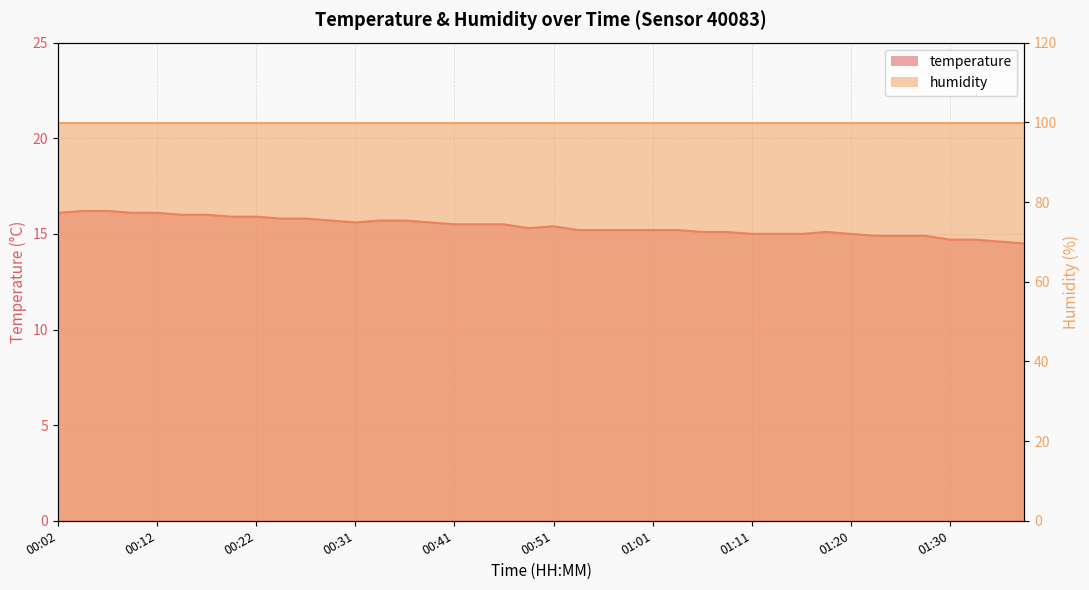

Reading left to right, transcribe all the data shown in this chart.

00:02=16.1	00:04=16.2	00:07=16.2	00:09=16.1	00:12=16.1	00:14=16.0	00:17=16.0	00:19=15.9	00:22=15.9	00:24=15.8	00:26=15.8	00:29=15.7	00:31=15.6	00:34=15.7	00:36=15.7	00:39=15.6	00:41=15.5	00:44=15.5	00:46=15.5	00:49=15.3	00:51=15.4	00:53=15.2	00:56=15.2	00:58=15.2	01:01=15.2	01:03=15.2	01:06=15.1	01:08=15.1	01:11=15.0	01:13=15.0	01:16=15.0	01:18=15.1	01:20=15.0	01:23=14.9	01:25=14.9	01:28=14.9	01:30=14.7	01:33=14.7	01:35=14.6	01:38=14.5